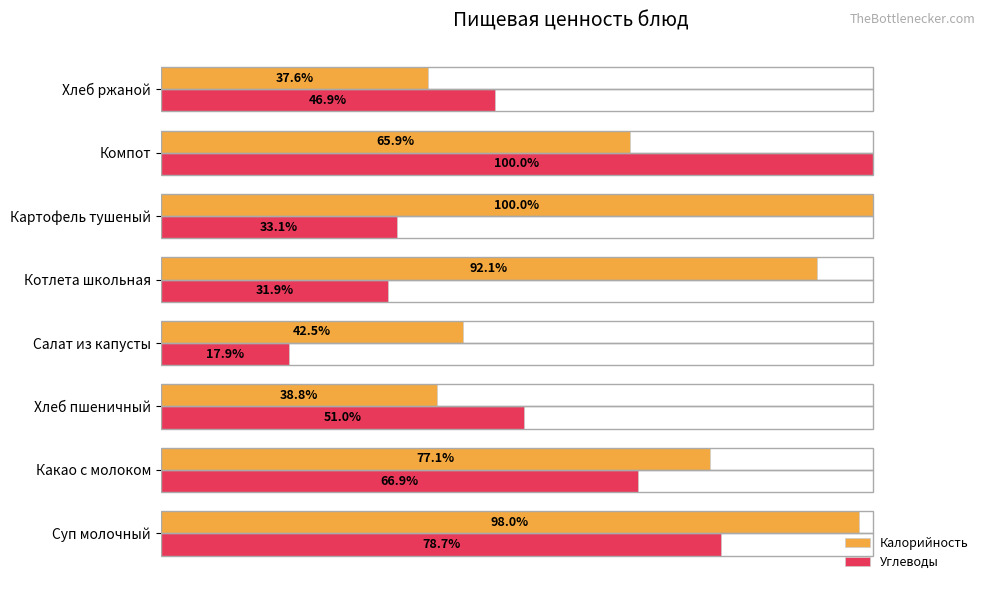

Which category has the highest value in the Калорийность series?

Картофель тушеный